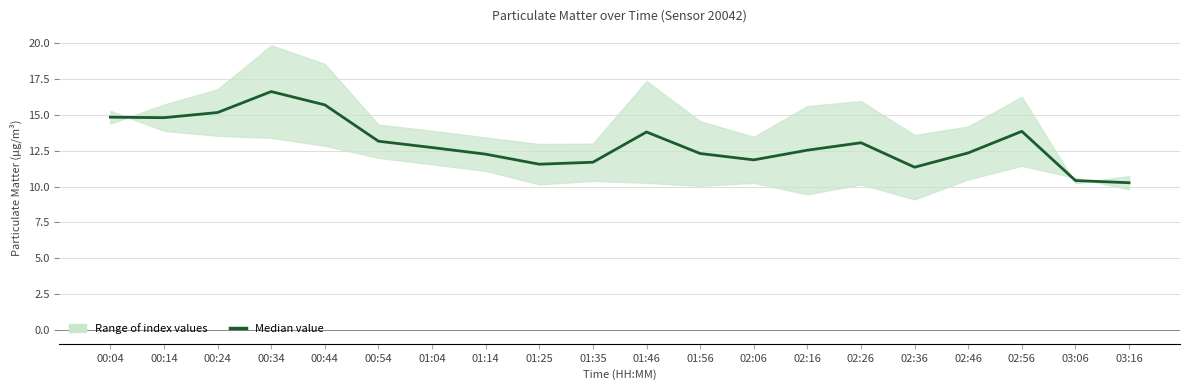

What position from the left is 00:04?

1